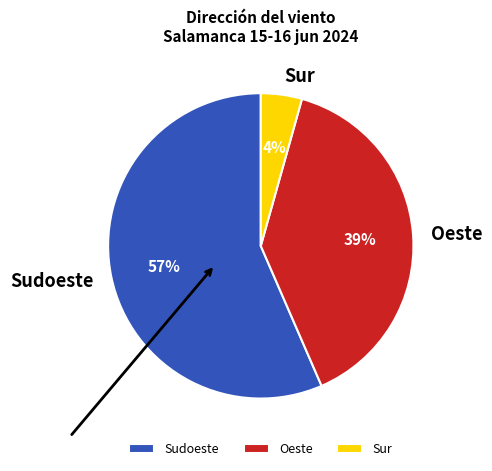

To the nearest percent, what is the average slice percentage?

33%